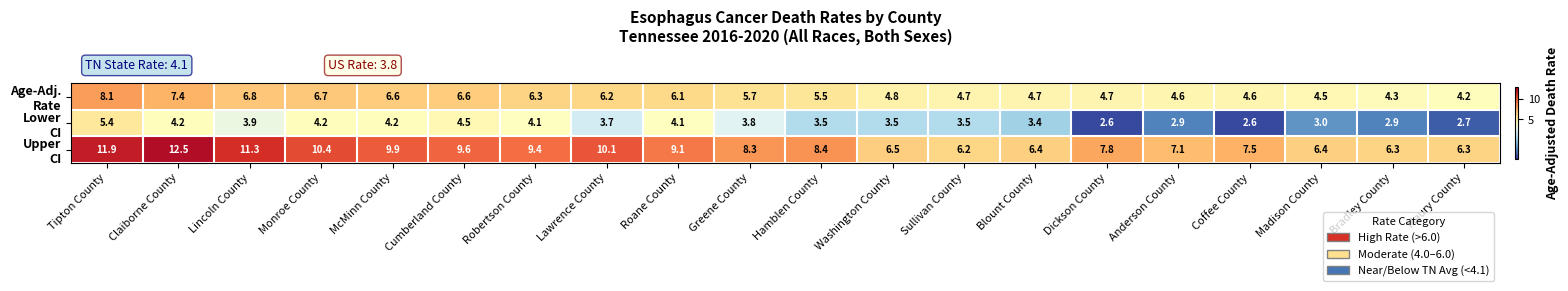

What is the total value across all series at Sullivan County?

14.4